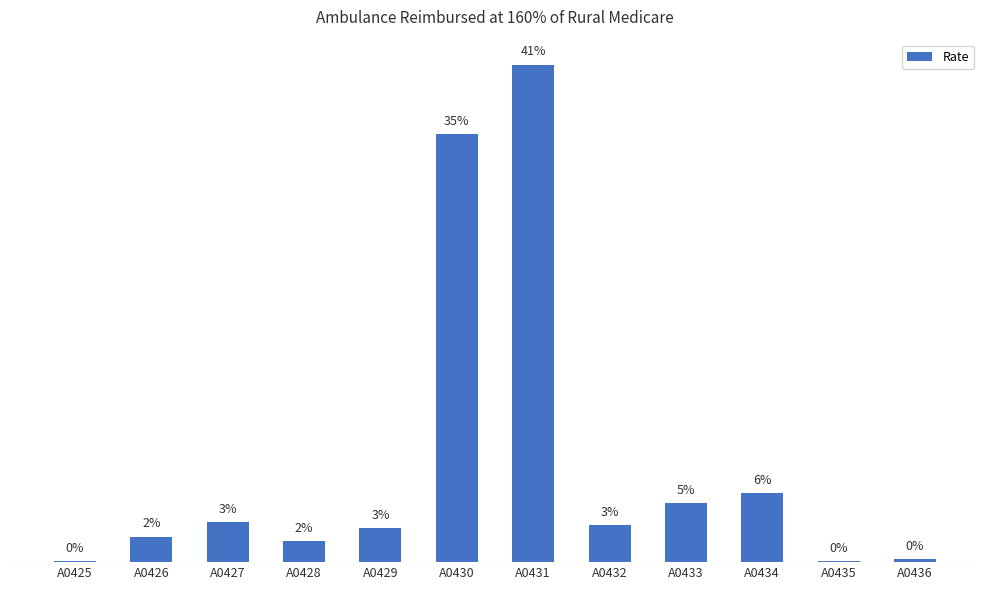

Are the bars horizontal?

No